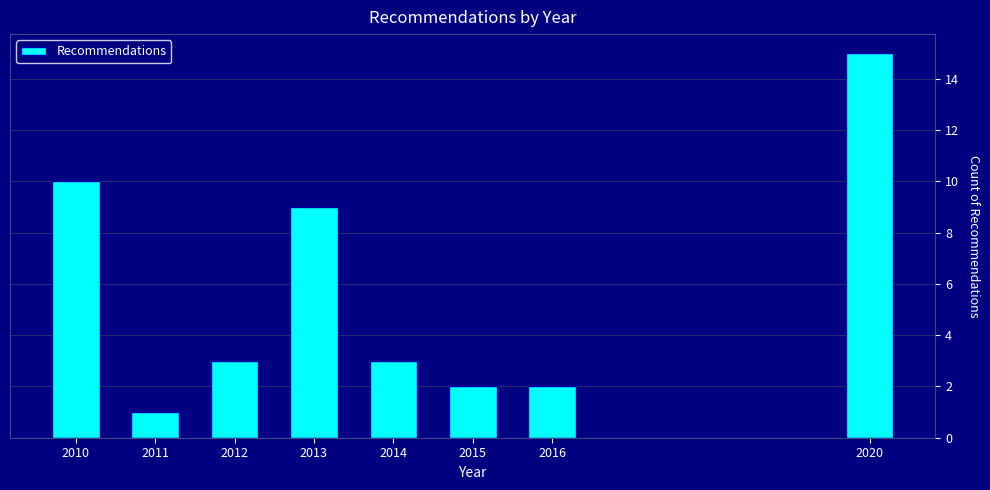

Reading left to right, extract all data points from this chart.

10	1	3	9	3	2	2	15